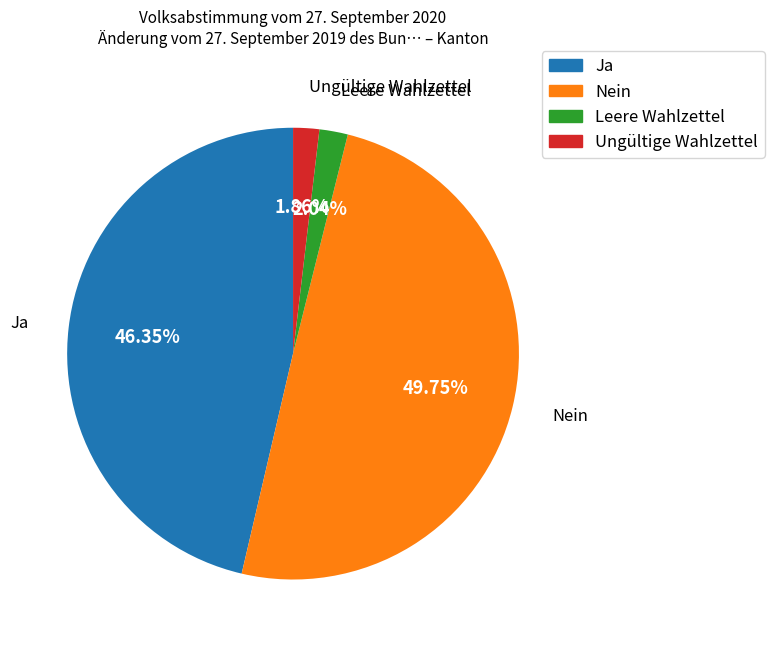

The Nein slice represents 39% of the pie. True or false?

False